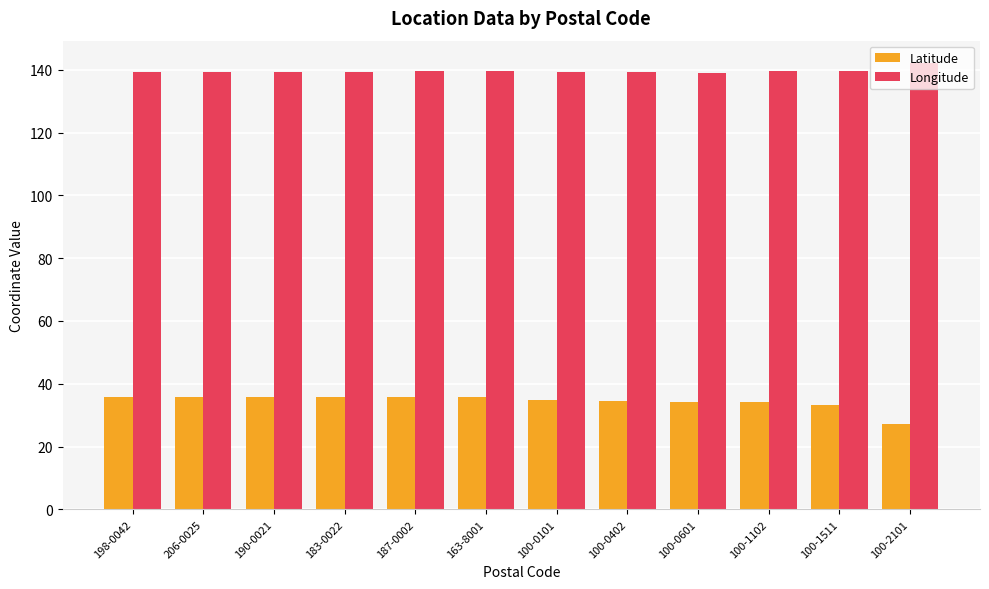

Are the bars grouped side by side (vs. stacked)?

Yes